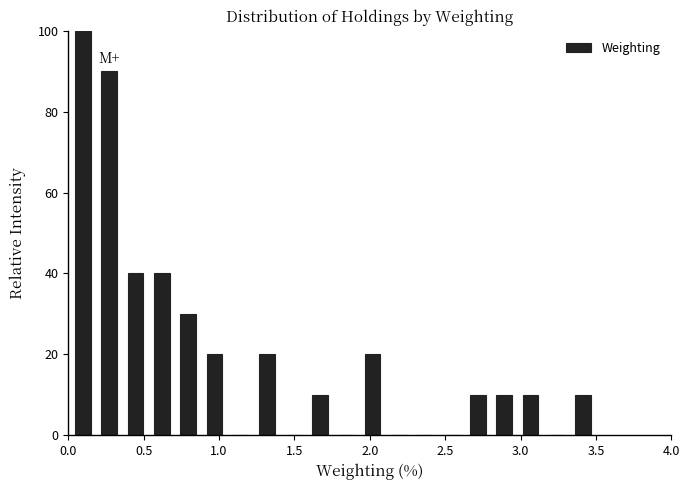

Around what value on the x-axis is the tallest bar? Give the approximate position of its centre, as read against the axis.

0.10